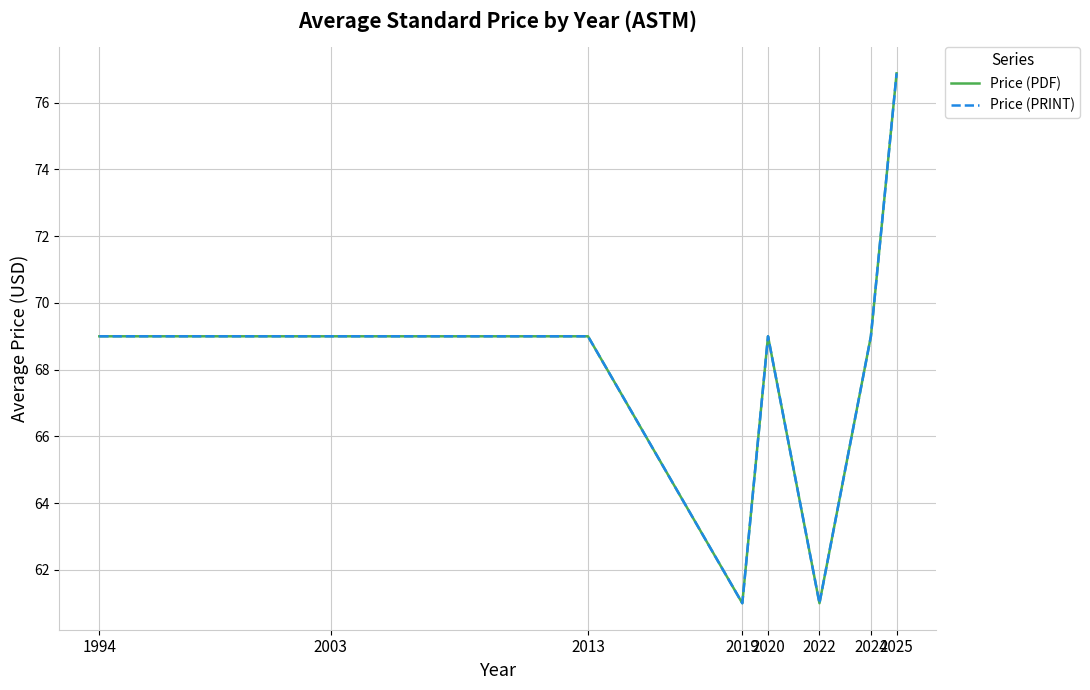

Rank the series at 2020 from highest to lowest value.

Price (PDF), Price (PRINT)